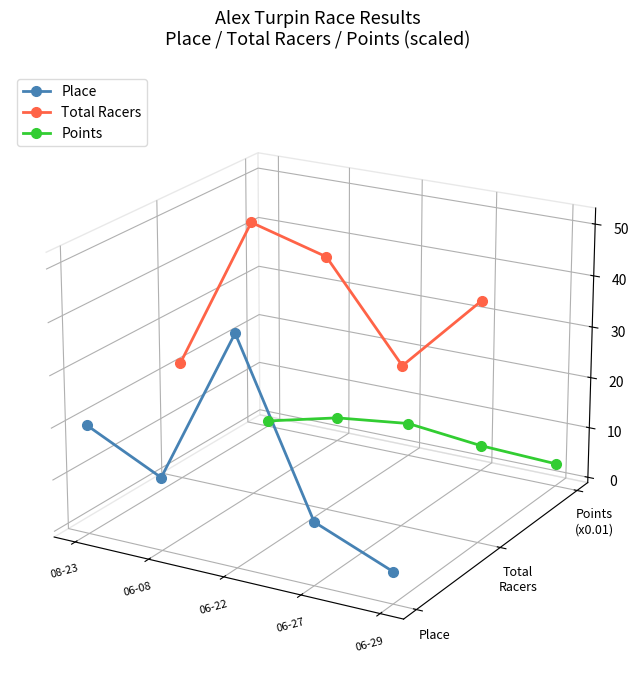

Which label corresponds to the smallest value in the chart?

06-29